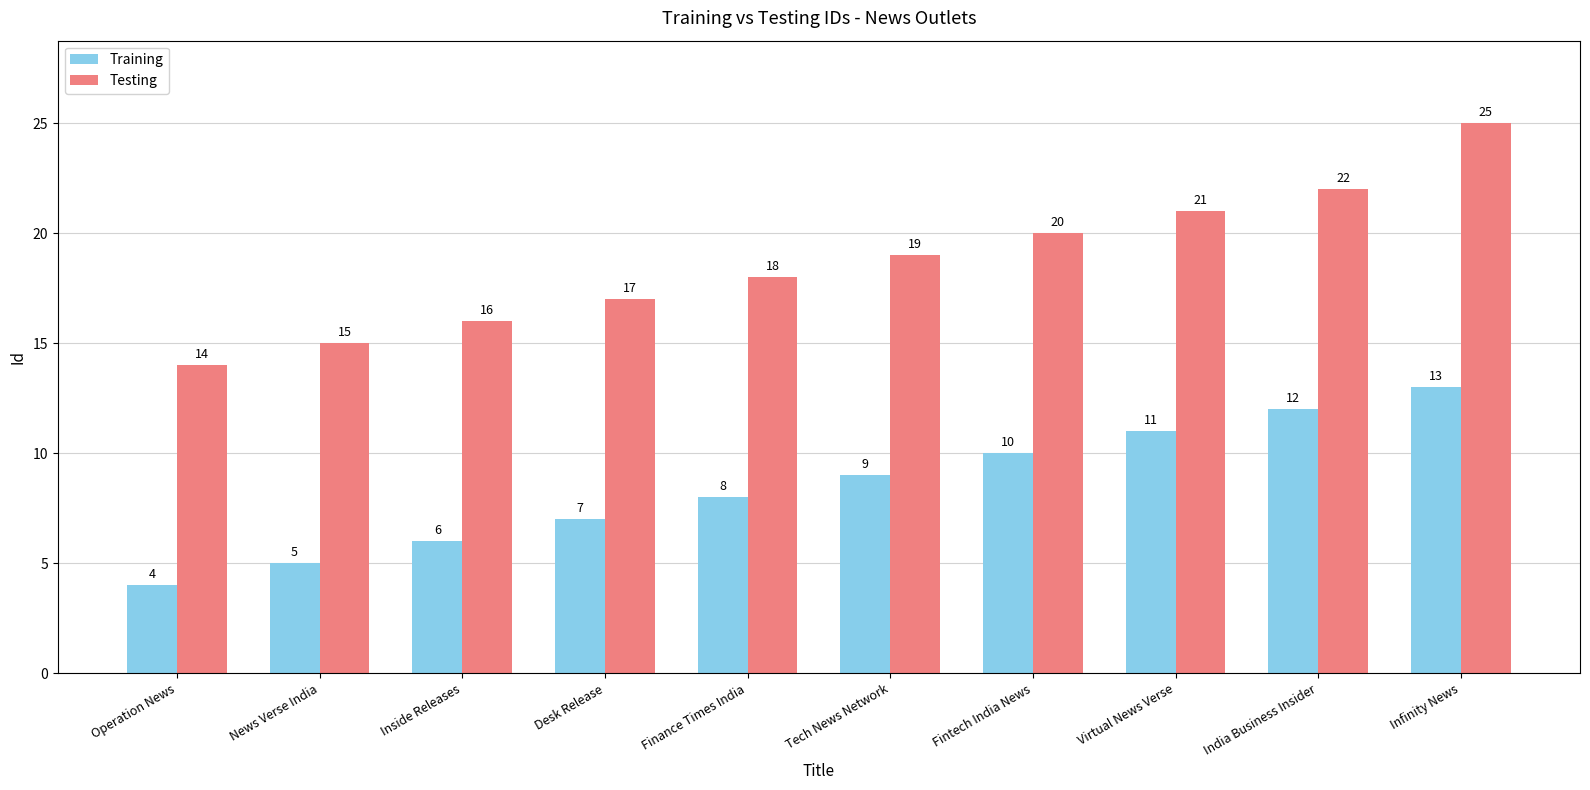

What is the approximate value of Testing at Infinity News, to the nearest 5?

25